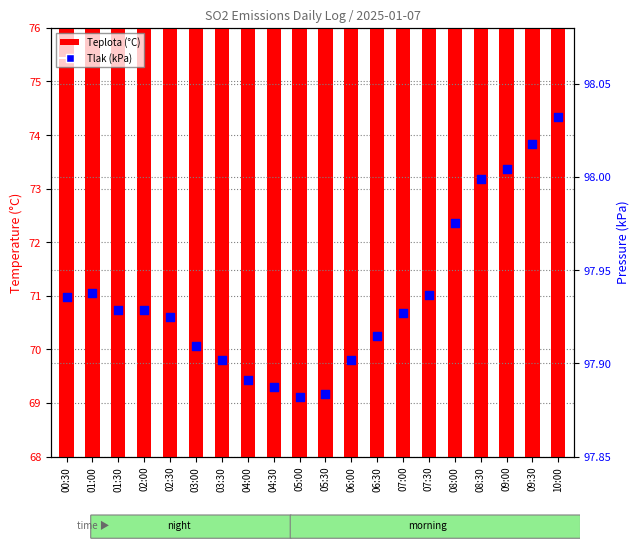

Is the value of Tlak (kPa) at 03:00 greater than the value of Teplota (°C) at 09:00?

Yes